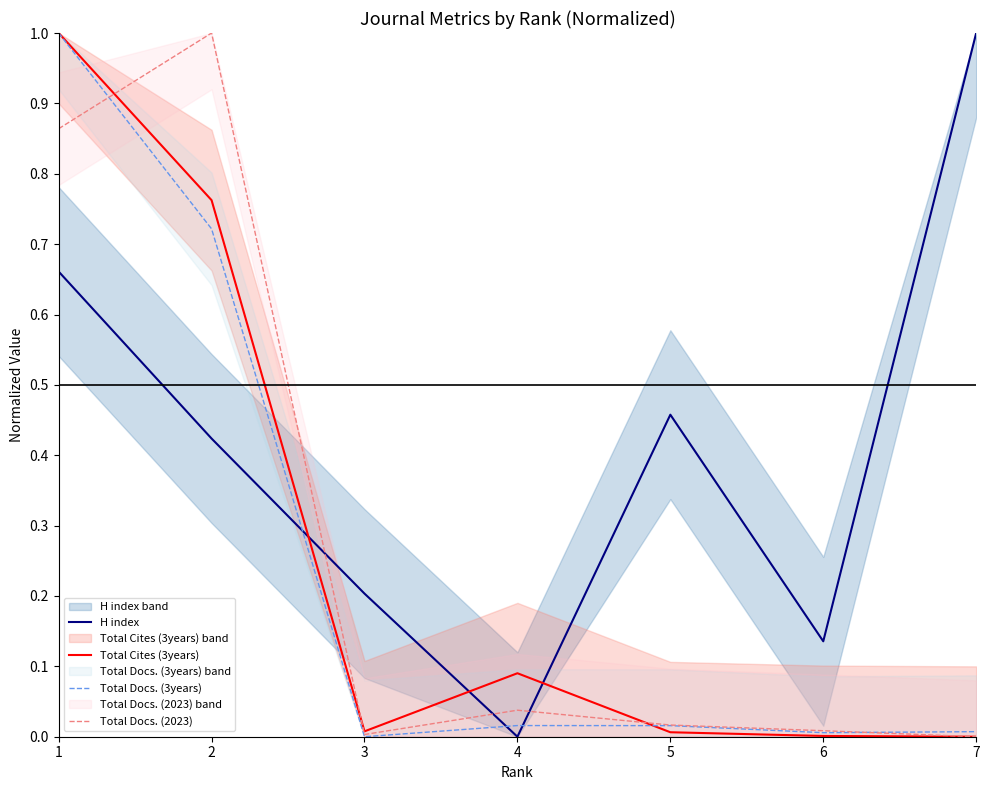

In Total Cites (3years), how many points are lower than both neighbors (excluding endpoints)?

1